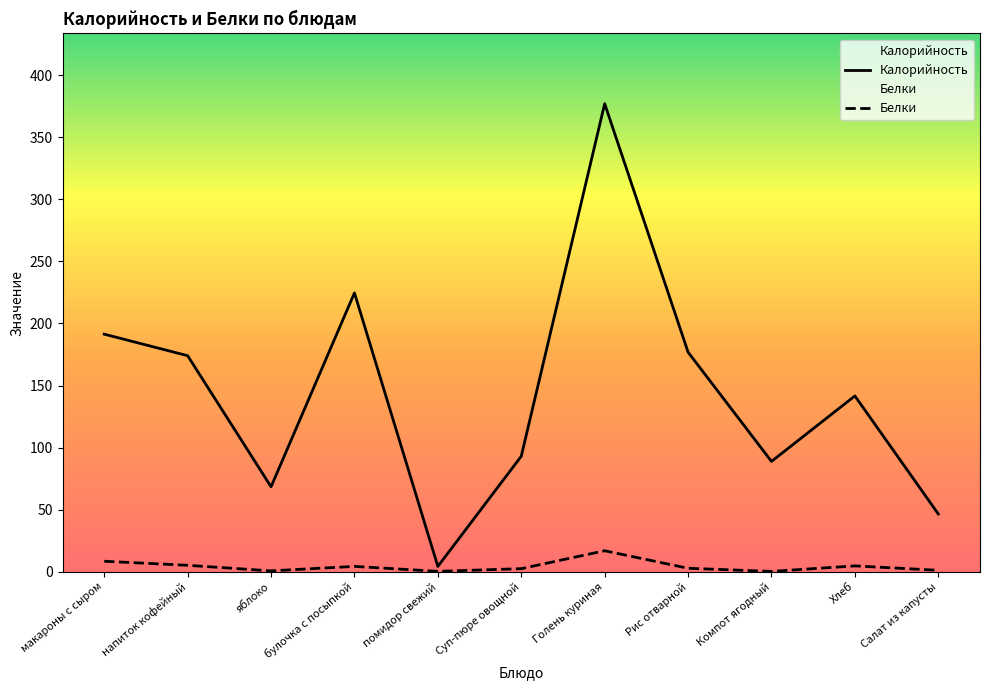

What is the difference between the highest and lowest values at напиток кофейный?

168.9